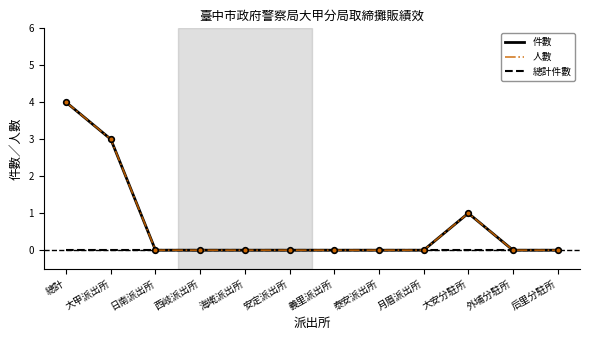

At which category is the sum across all series the highest?

總計